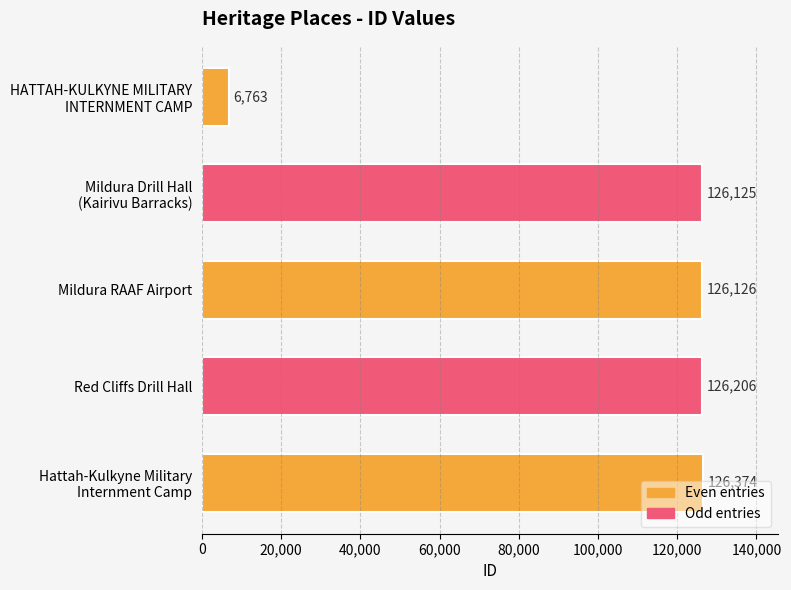

What is the approximate value at Red Cliffs Drill Hall, to the nearest 50?

126200